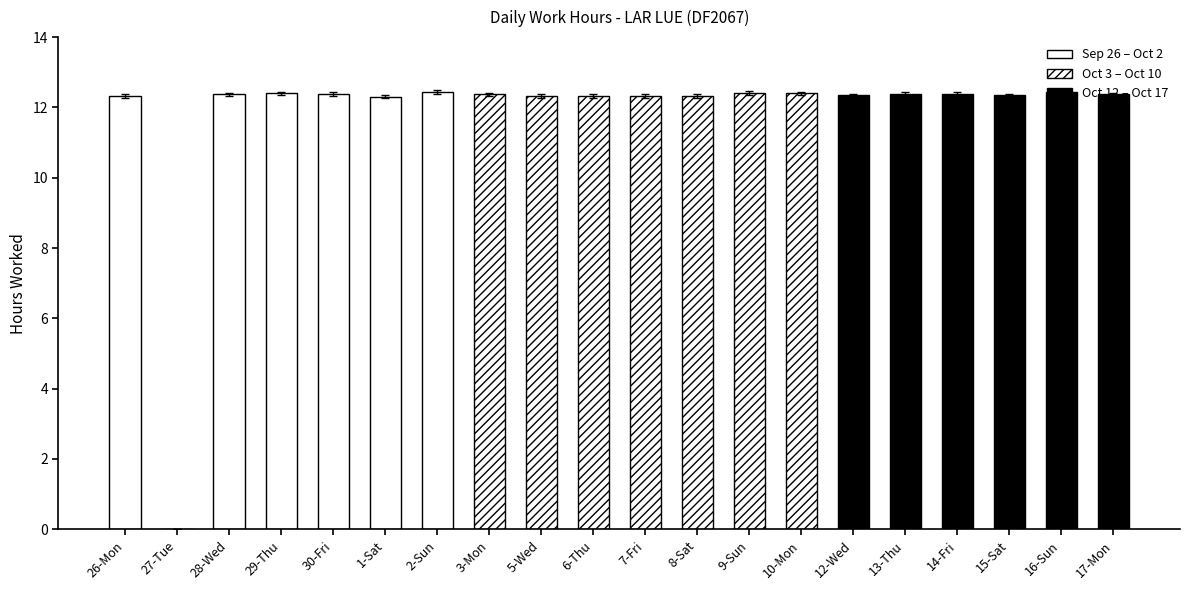

How many values exceed 12?

19